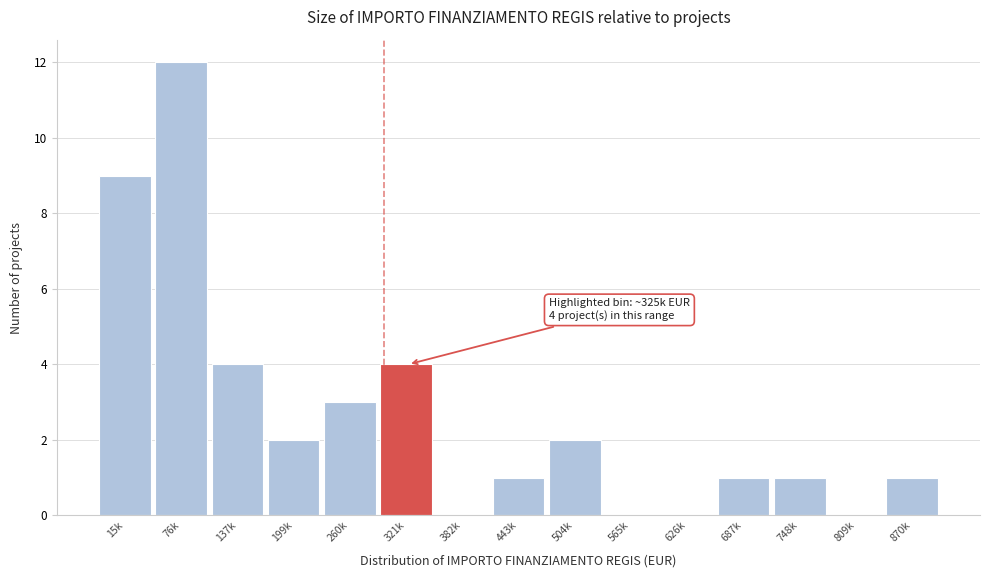

Reading left to right, what are all the values shown in this chart?

15k=9	76k=12	137k=4	199k=2	260k=3	321k=4	382k=0	443k=1	504k=2	565k=0	626k=0	687k=1	748k=1	809k=0	870k=1